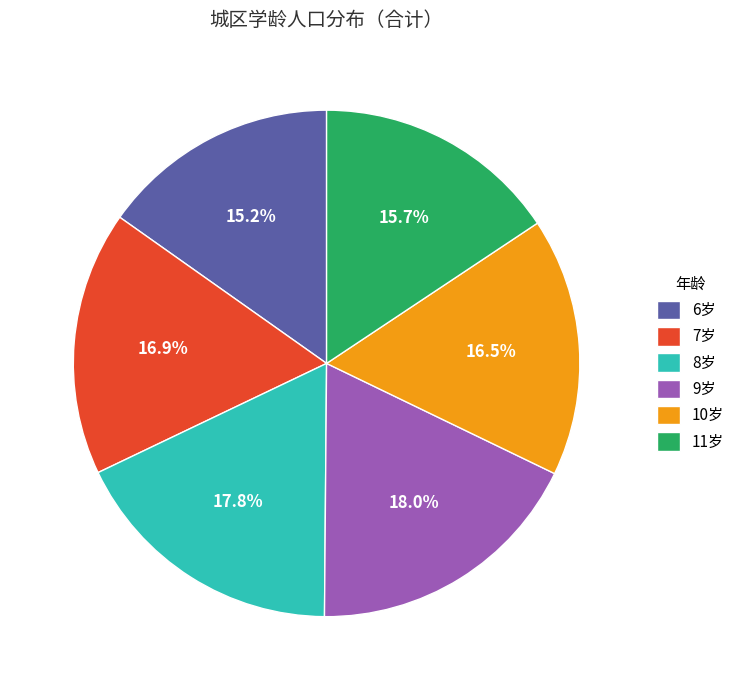

Count the number of slices in the pie.

6